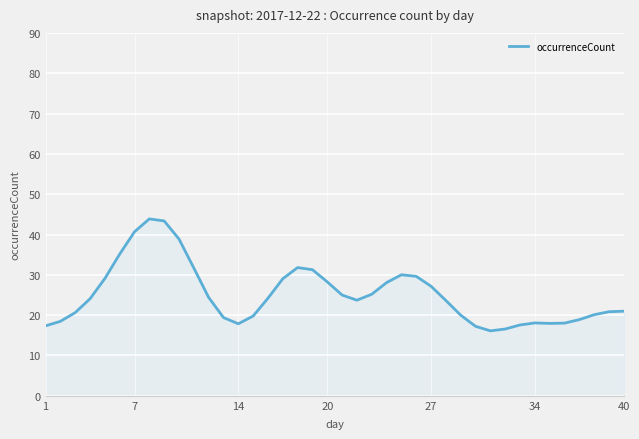

What is the maximum value shown in the chart?

43.9